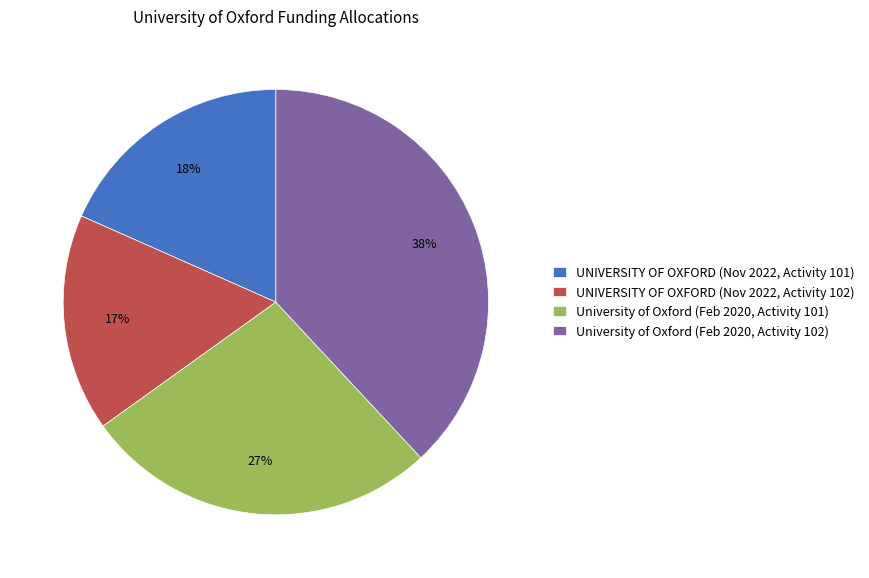

Count the number of slices in the pie.

4